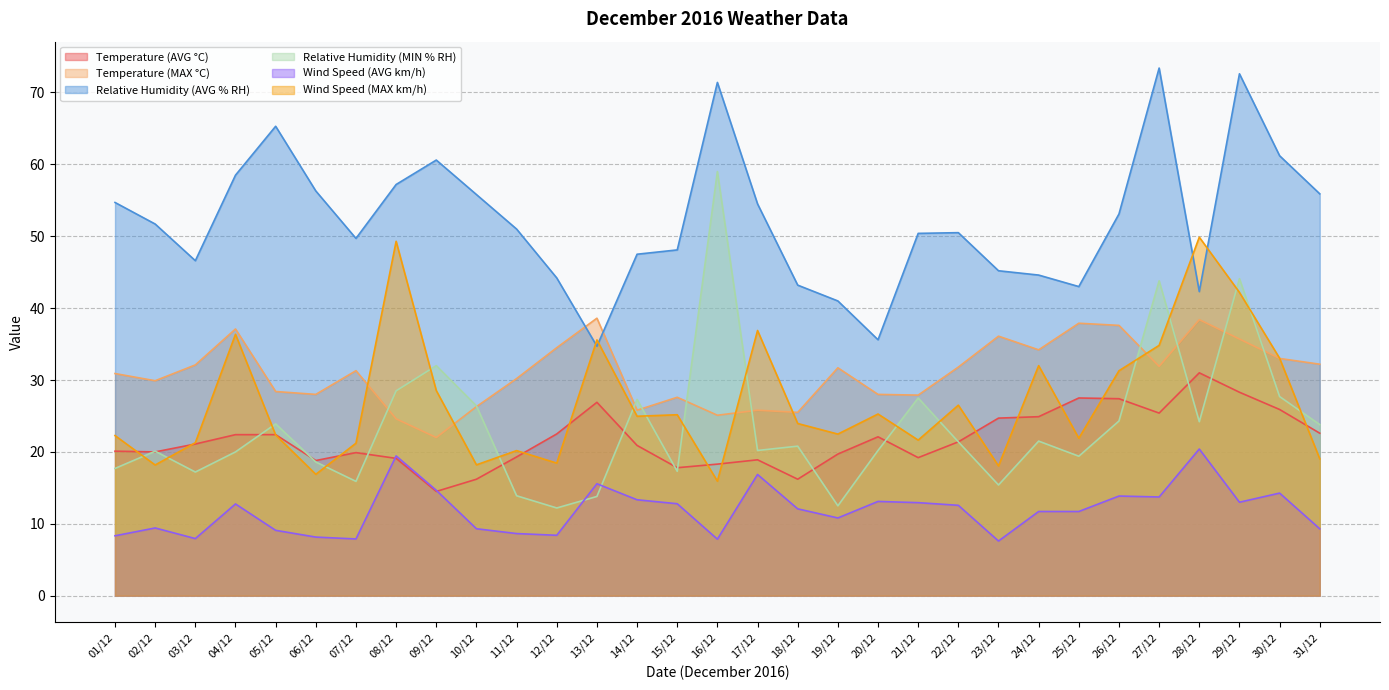

How many data points in Relative Humidity (MIN % RH) are above 20?

19